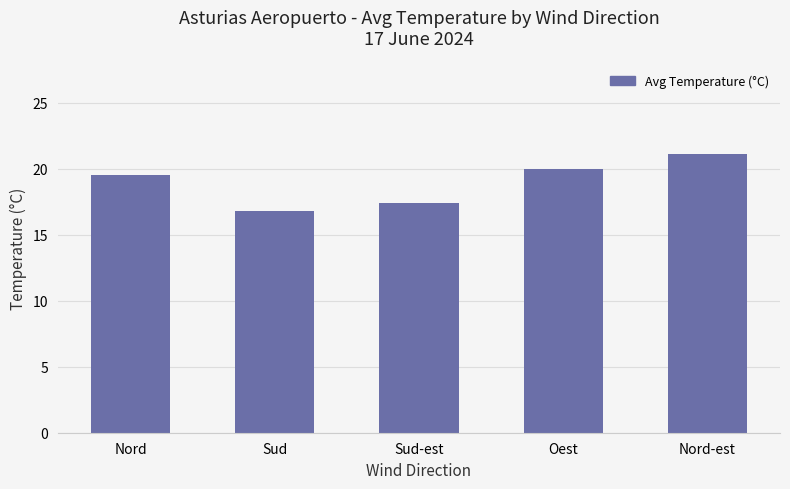

At which label does the data first exceed 19?

Nord